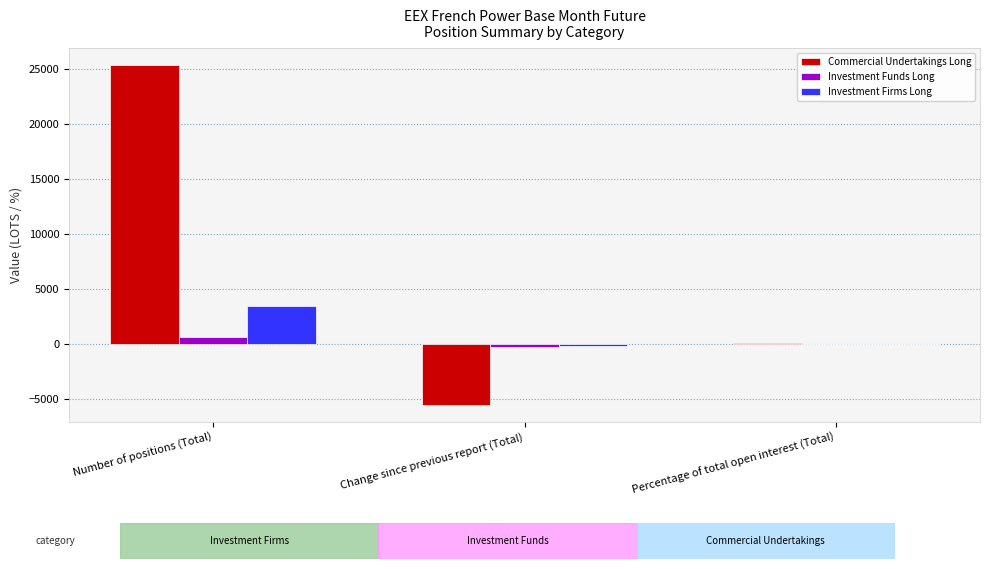

How many categories are shown in the chart?

3